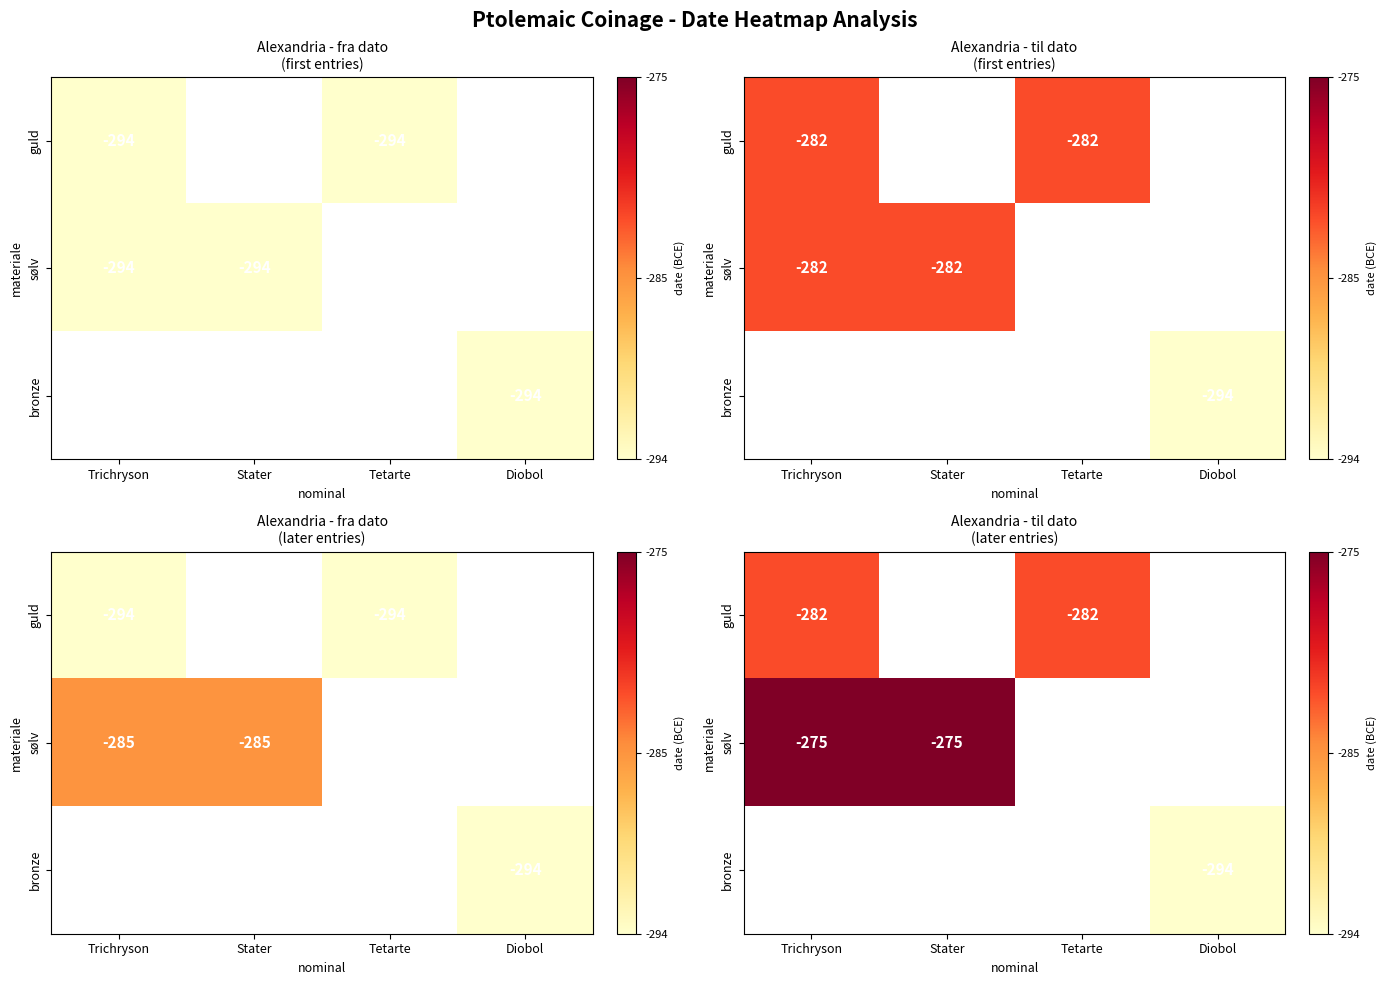

How many data points does each series have?

4